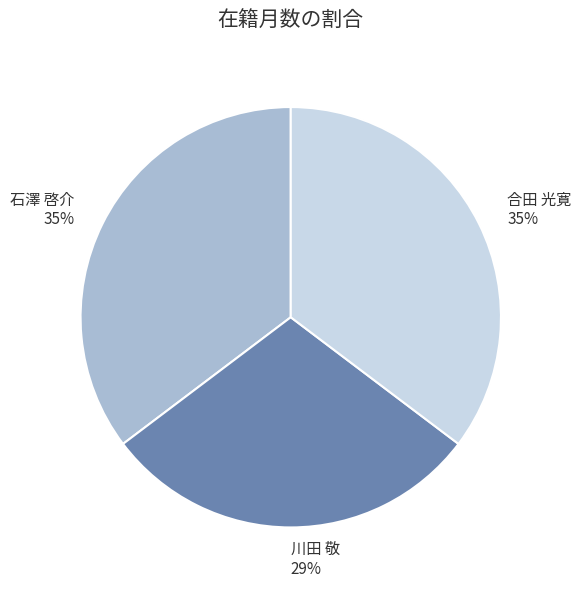

What is the smallest slice in the pie chart?

川田 敬